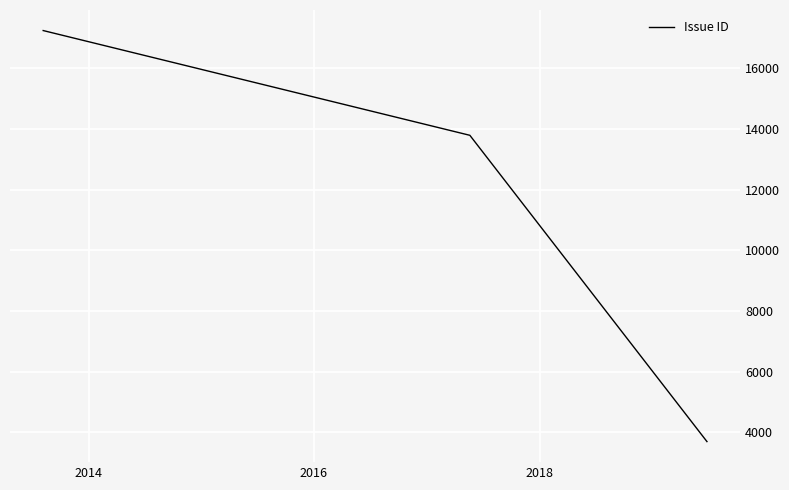

What is the greatest value displayed?

17245